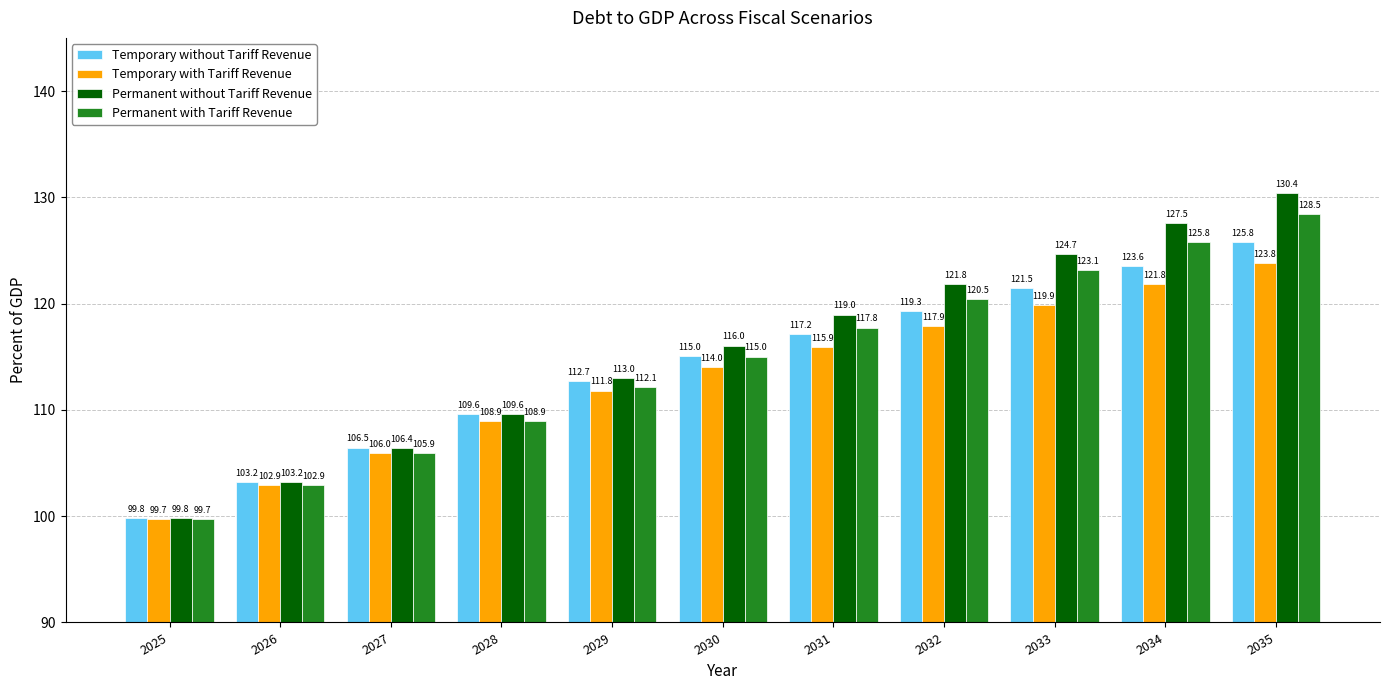

What is the total value across all series at 2033?

489.1